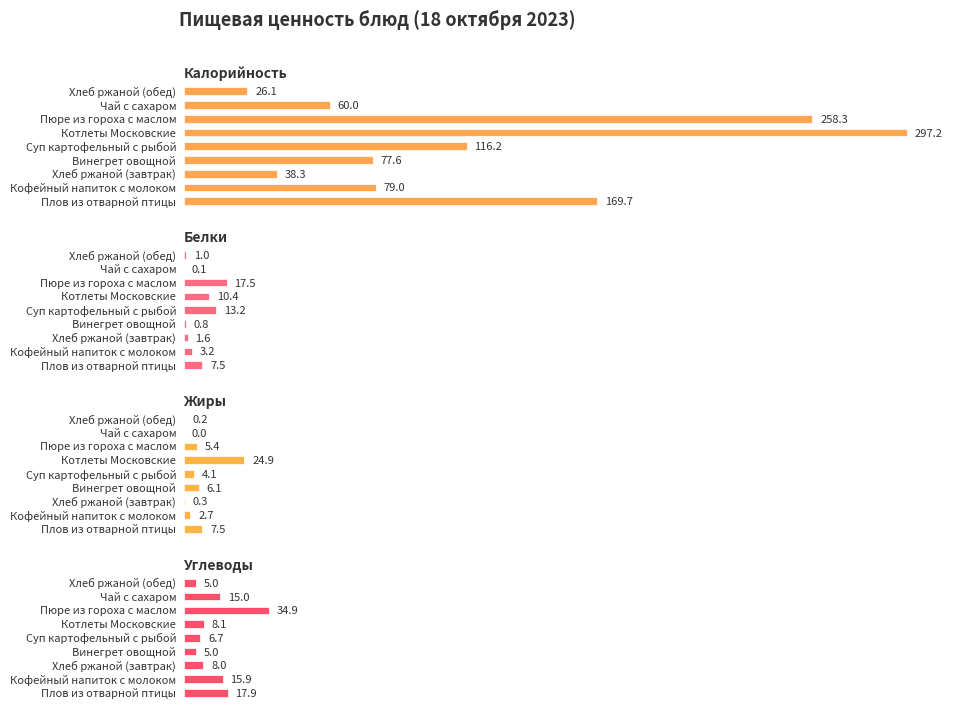

How many values in the Калорийность series are below 79?

4